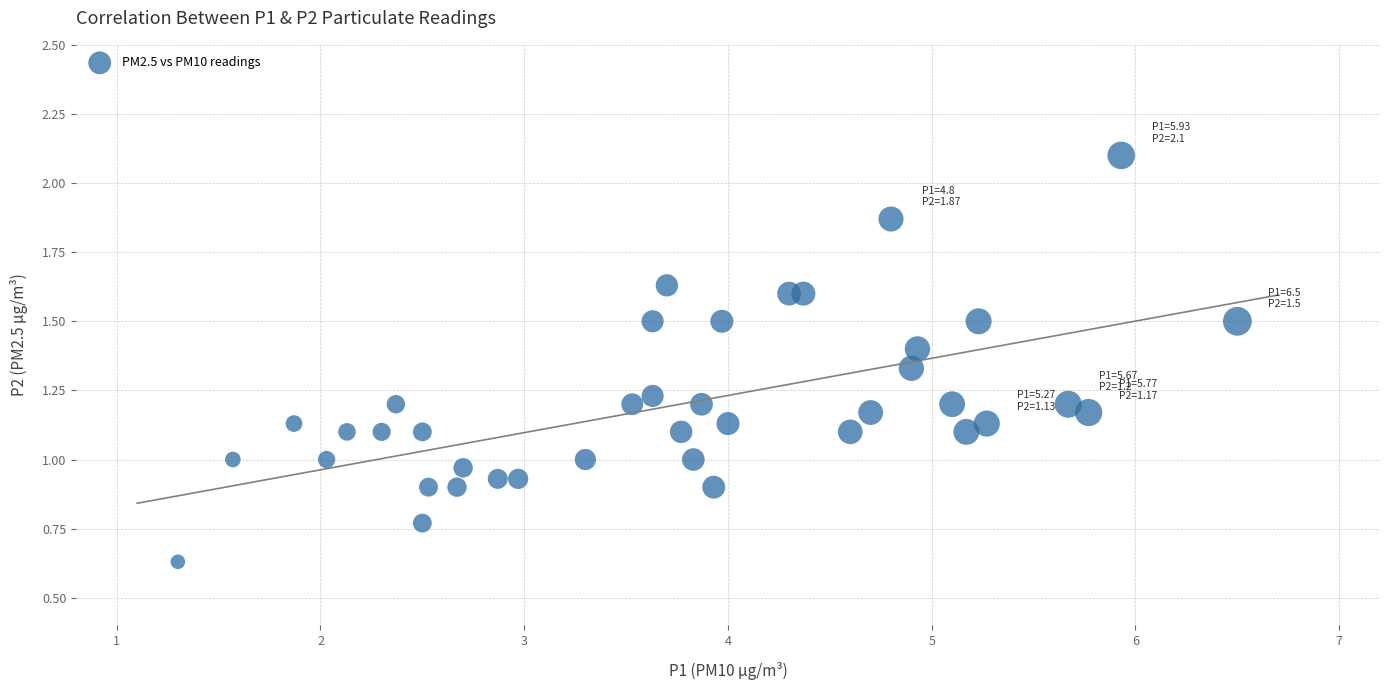

What is the range of X values (max minus min)?

5.2